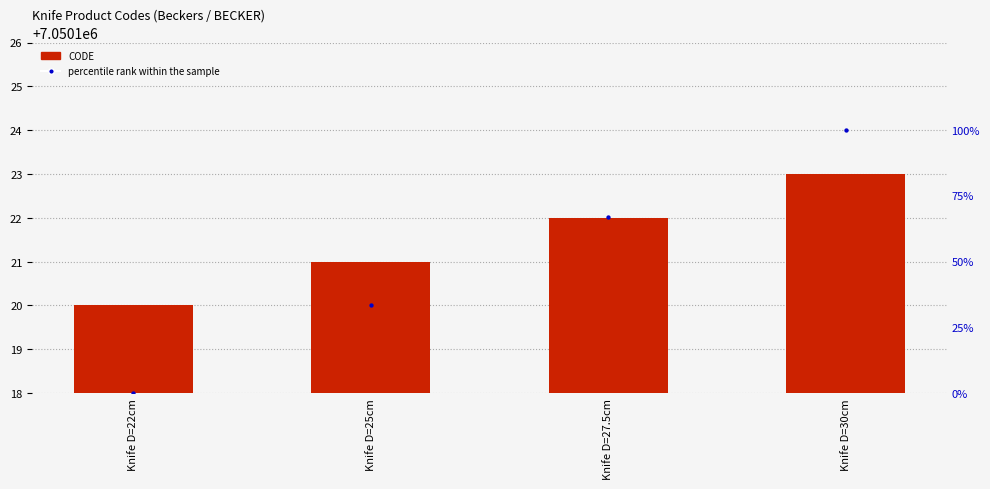

Which series reaches the minimum Y coordinate?

percentile rank within the sample